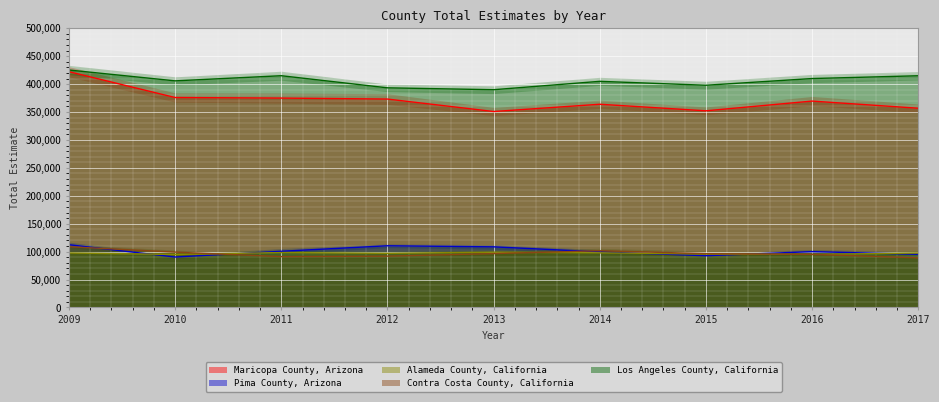

At which label is Maricopa County, Arizona closest to 386601?

2010